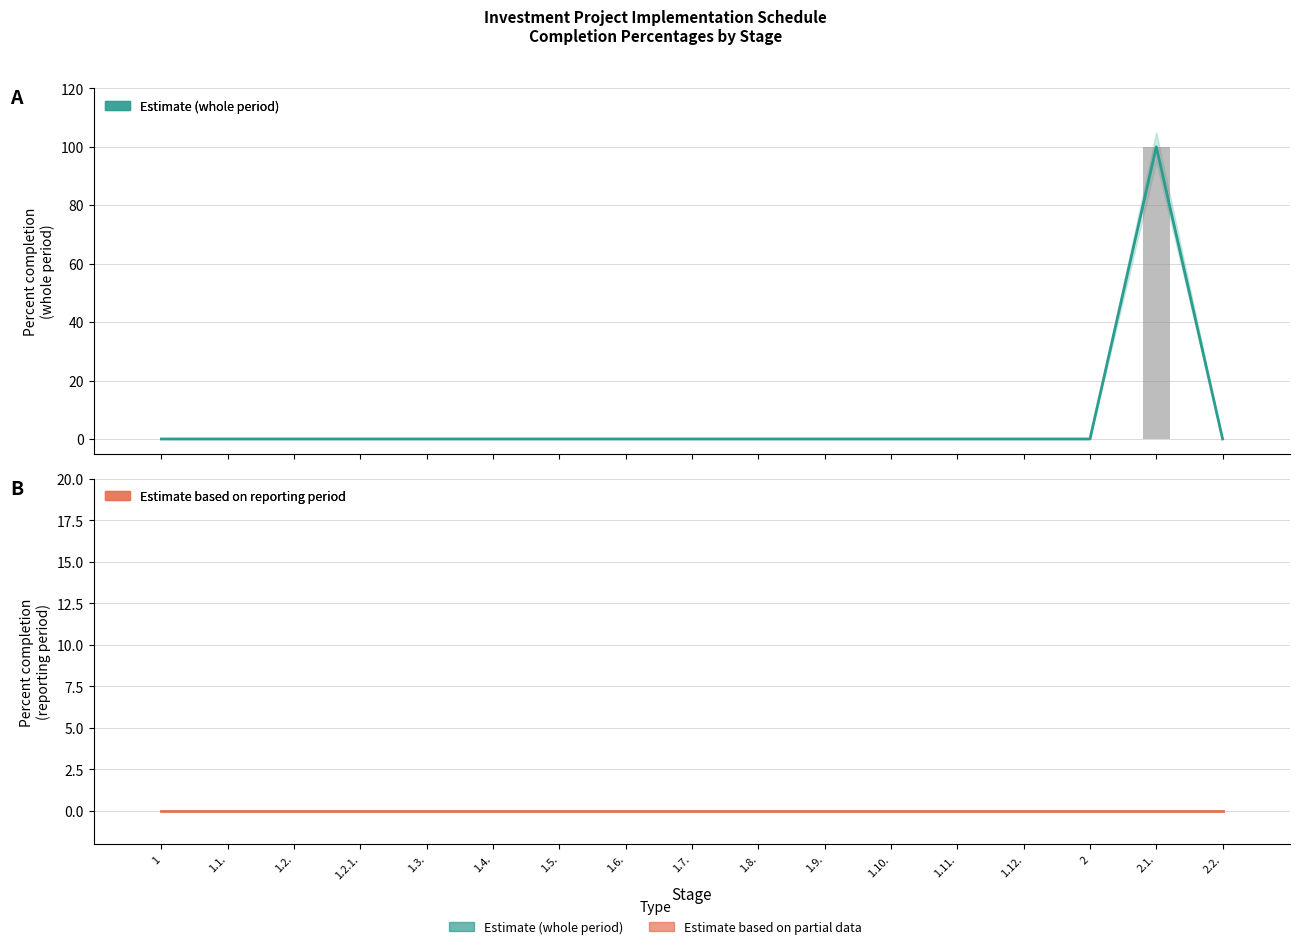

Where is Percent completion (whole period) nearest to the value 50?

1